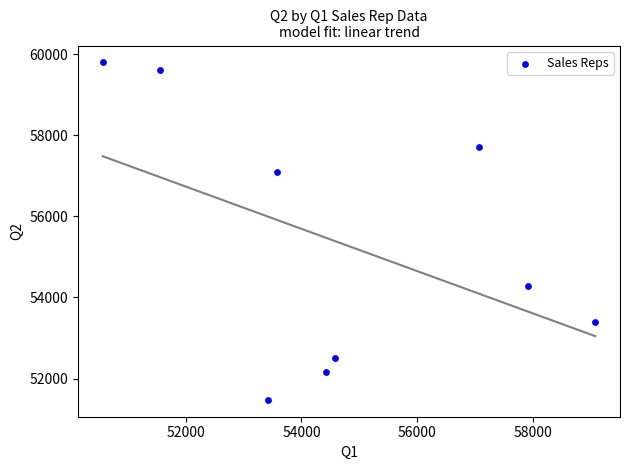

What is the average X value?

54685